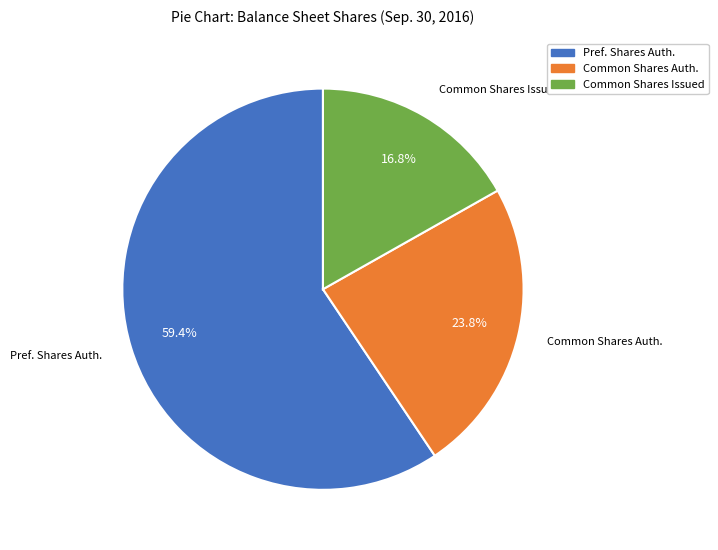

Does any single category account for the majority?

Yes